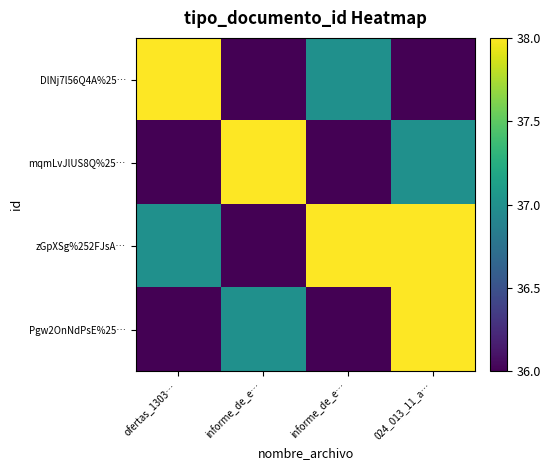

At which category is the sum across all series the highest?

024_013_11_a…